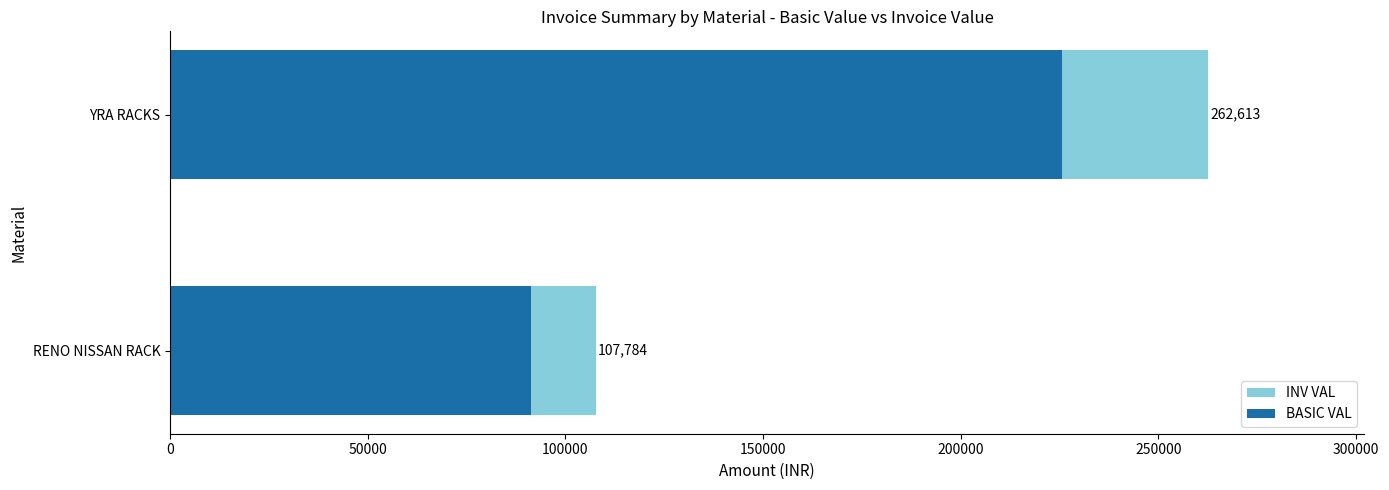

Reading left to right, list all the values displayed in this chart.

INV VAL: 0=107784.0	50000=262613.1
BASIC VAL: 0=91350.0	50000=225657.5